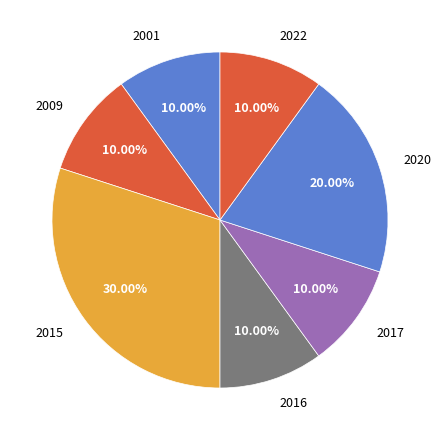

Combined, do 2009 and 2022 account for over 50%?

No